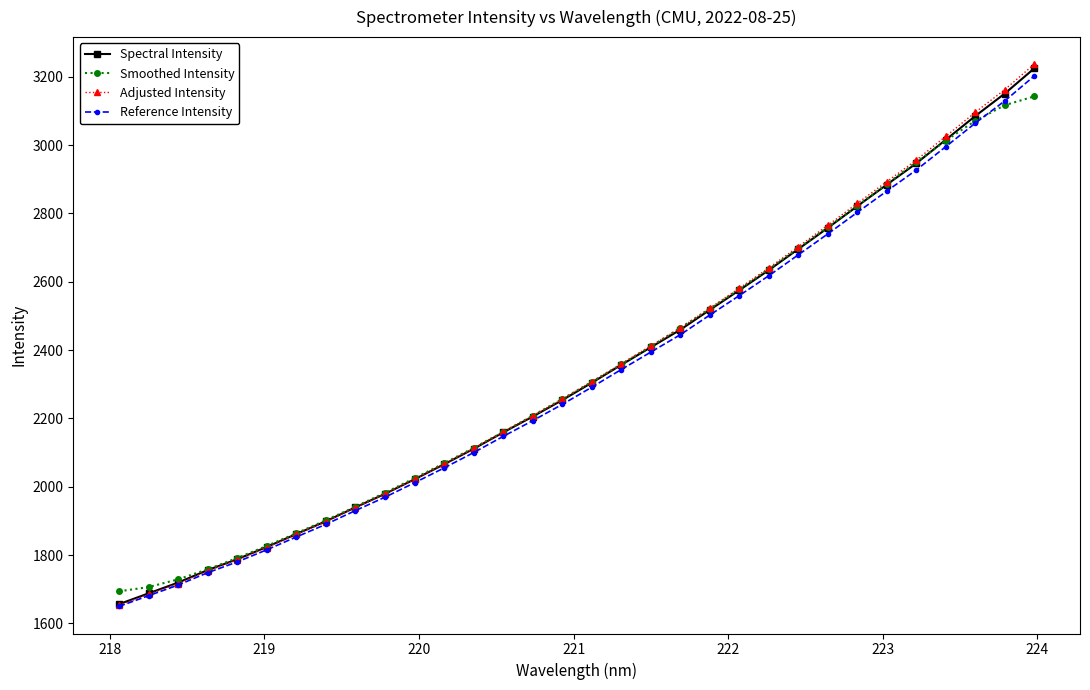

What is the maximum value for Smoothed Intensity?

3142.4